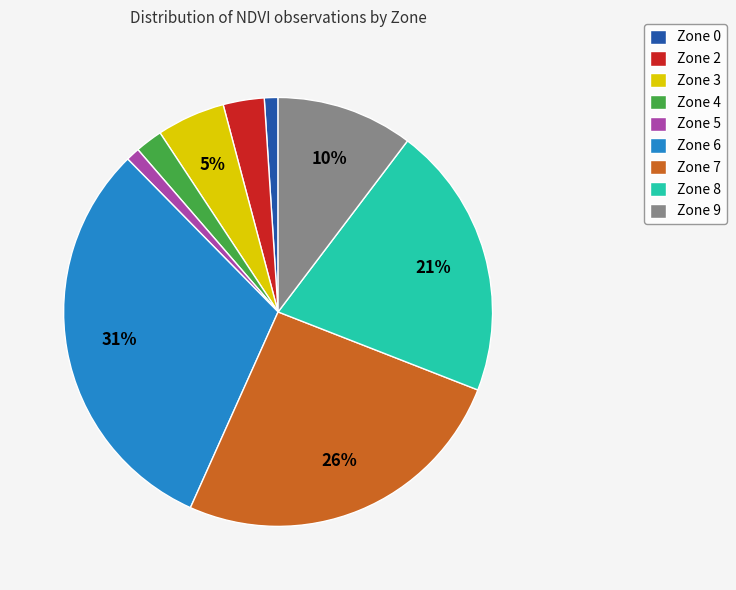

Approximately how many times larger is the value at Zone 3 compared to Zone 6?

0.2